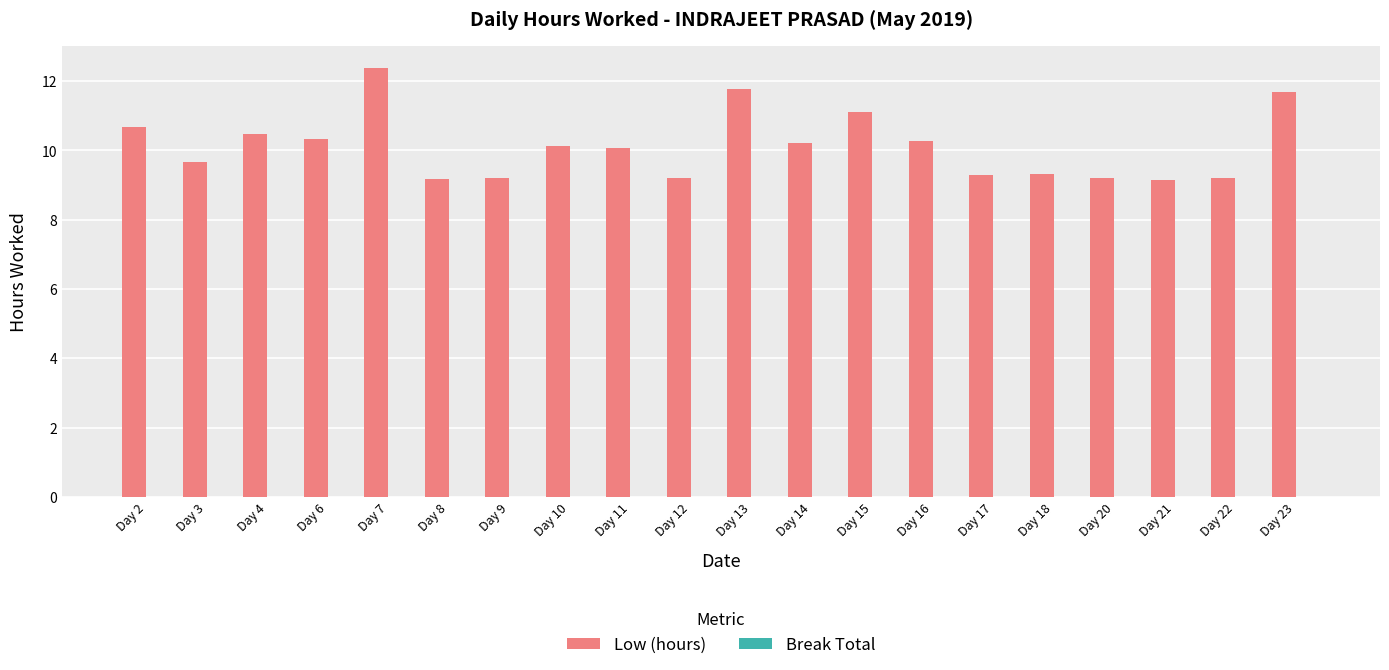

The chart shows a value of 18.2 at Day 13. True or false?

False